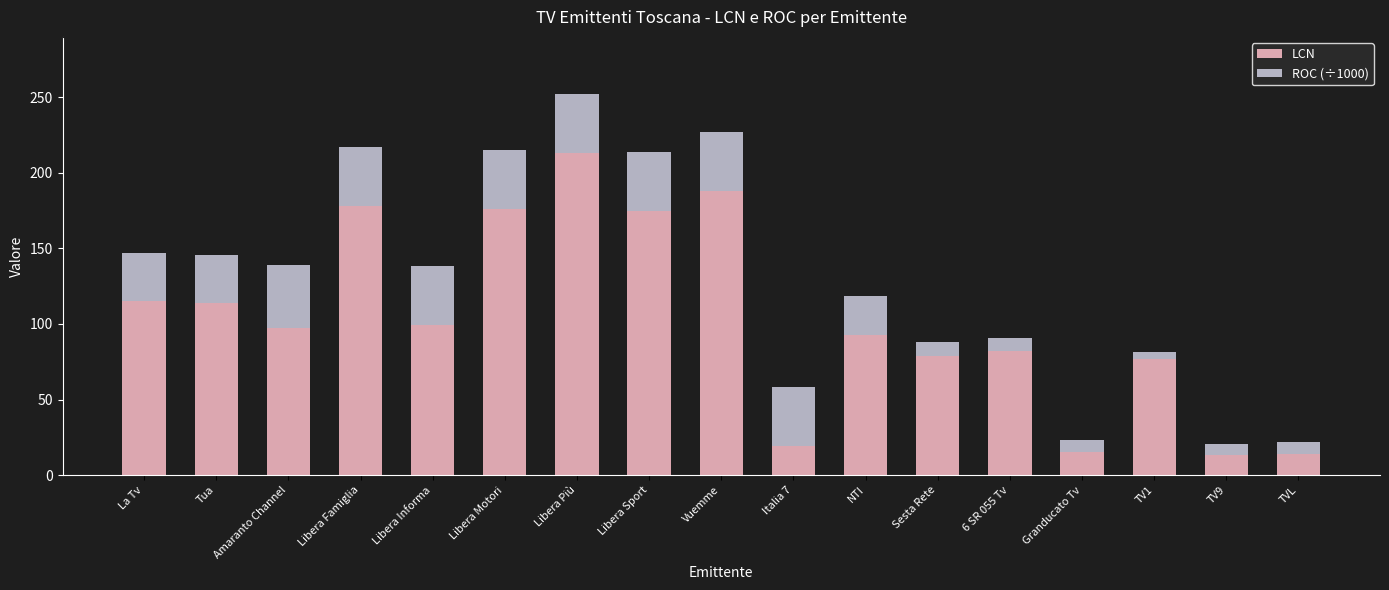

What is the maximum value for LCN?

213.0